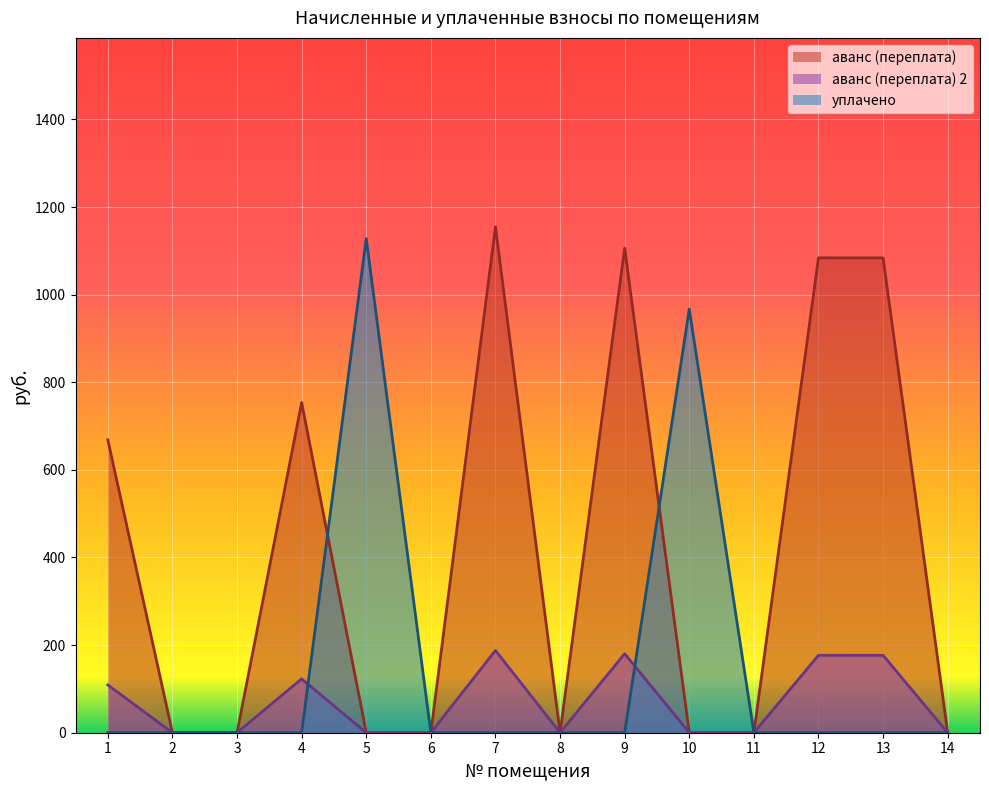

Rank the series by their average value, from lowest to highest.

аванс (переплата) 2, уплачено, аванс (переплата)